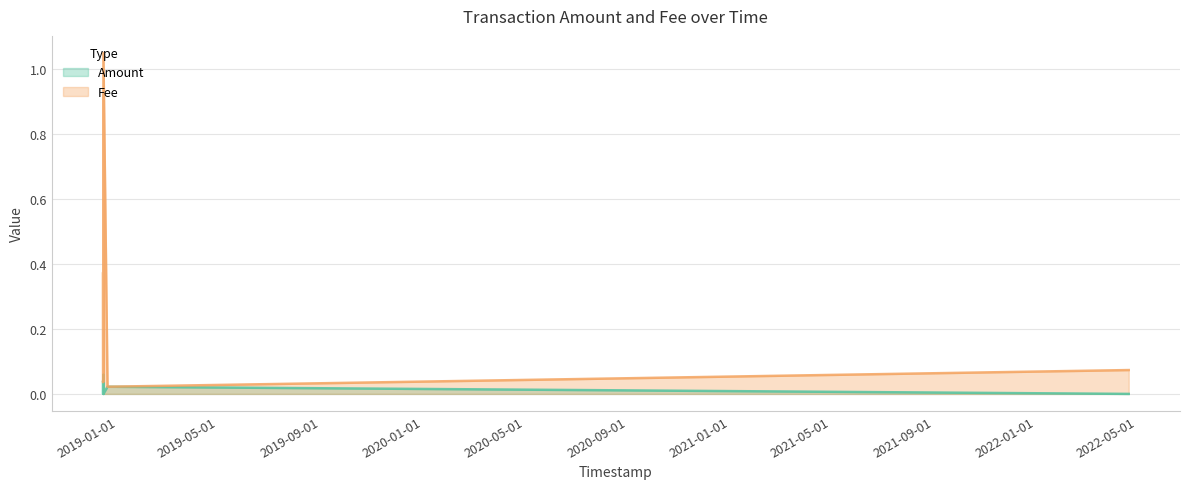

True or false: Amount and Fee intersect in this chart.

False